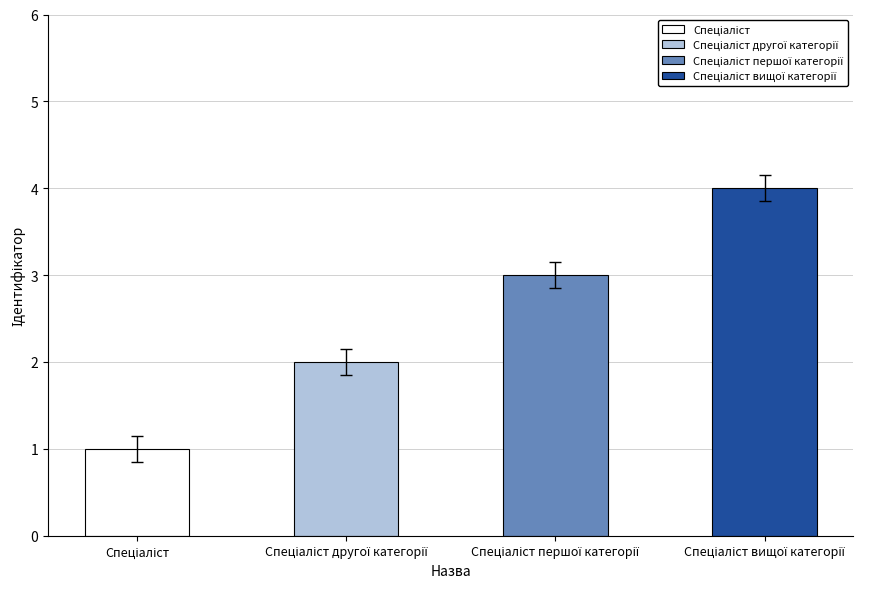

What is the difference between the maximum and minimum values?

3